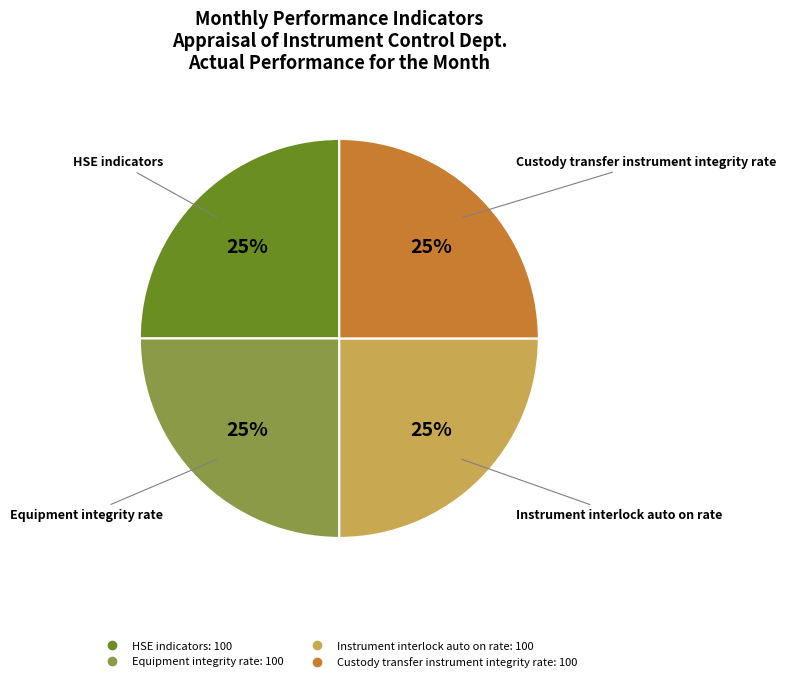

Is there any slice that represents more than half of the pie?

No